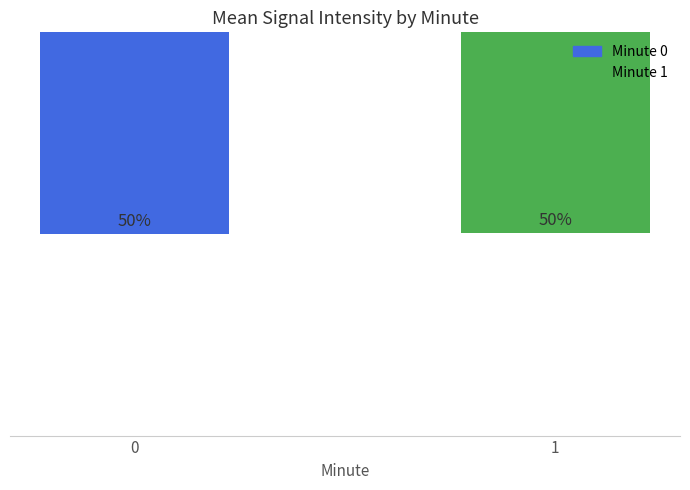

The value at 0 is -220.7. True or false?

False